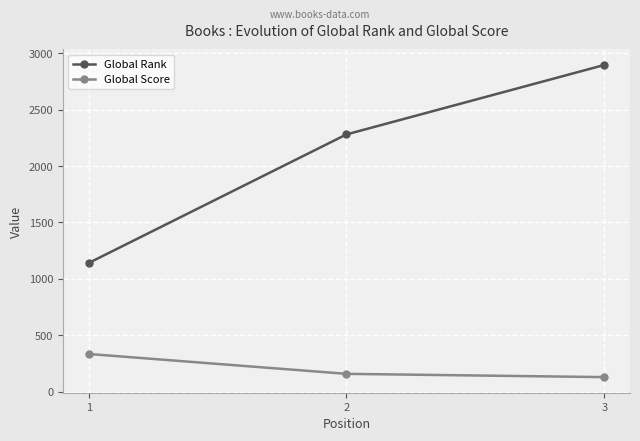

What is the difference between the highest and lowest values at 1?

806